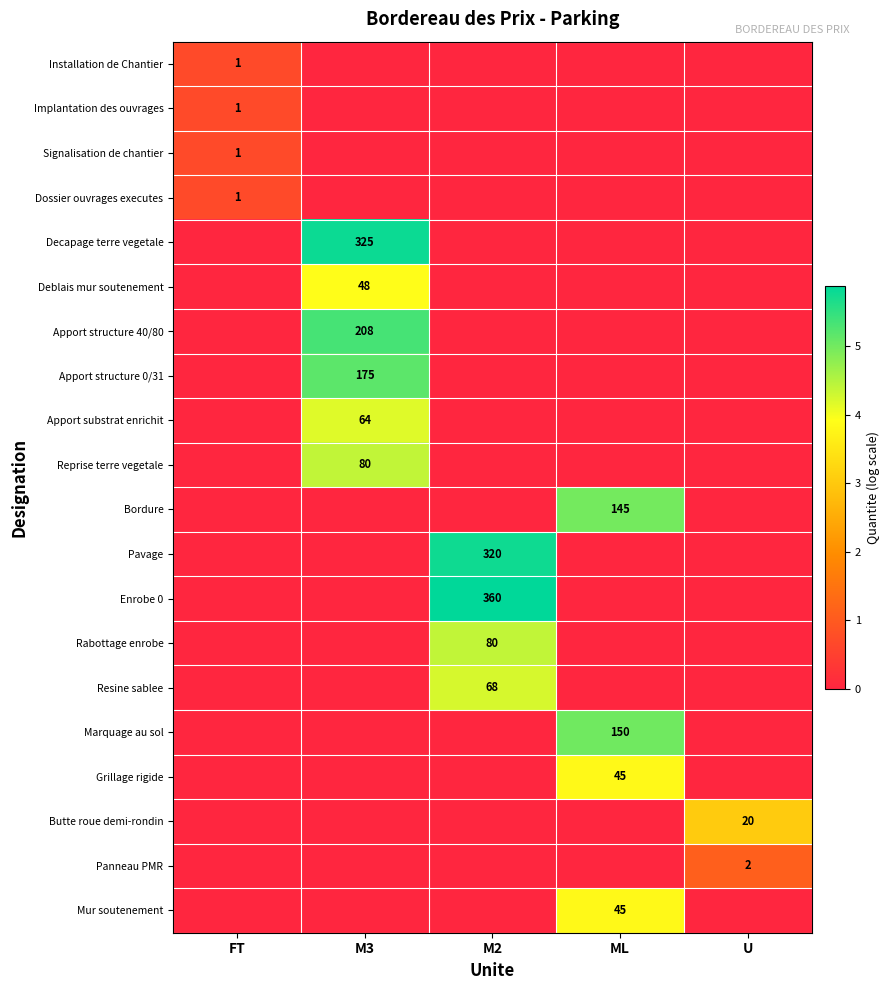

The Implantation des ouvrages series shows 0 at FT. True or false?

False